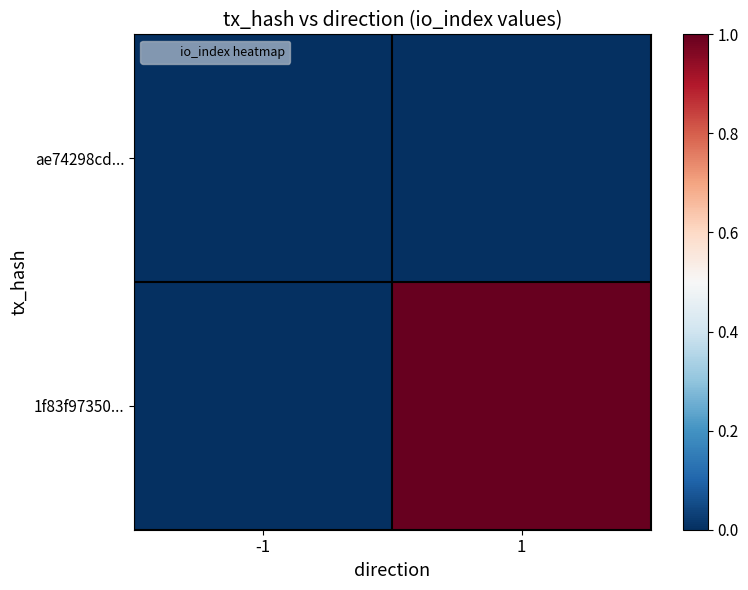

Rank the series by their average value, from highest to lowest.

1f83f97350..., ae74298cd...